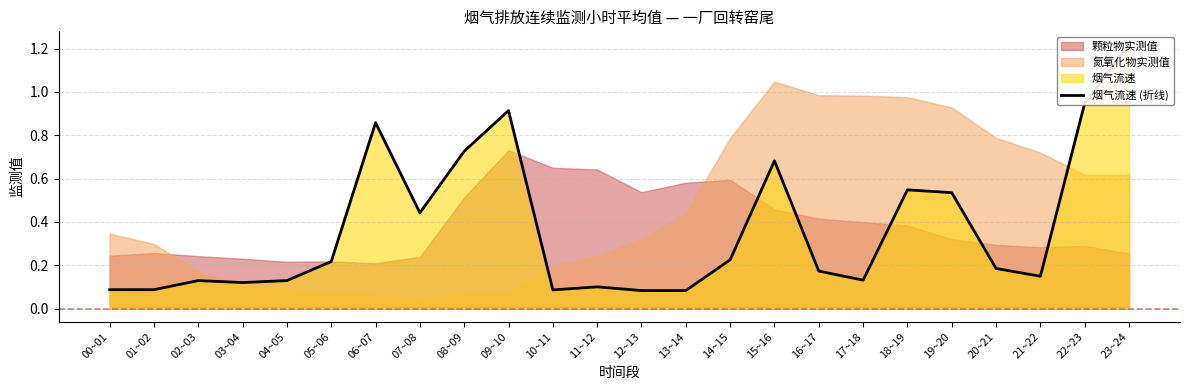

What is the value of the 4th point from the left?

0.1